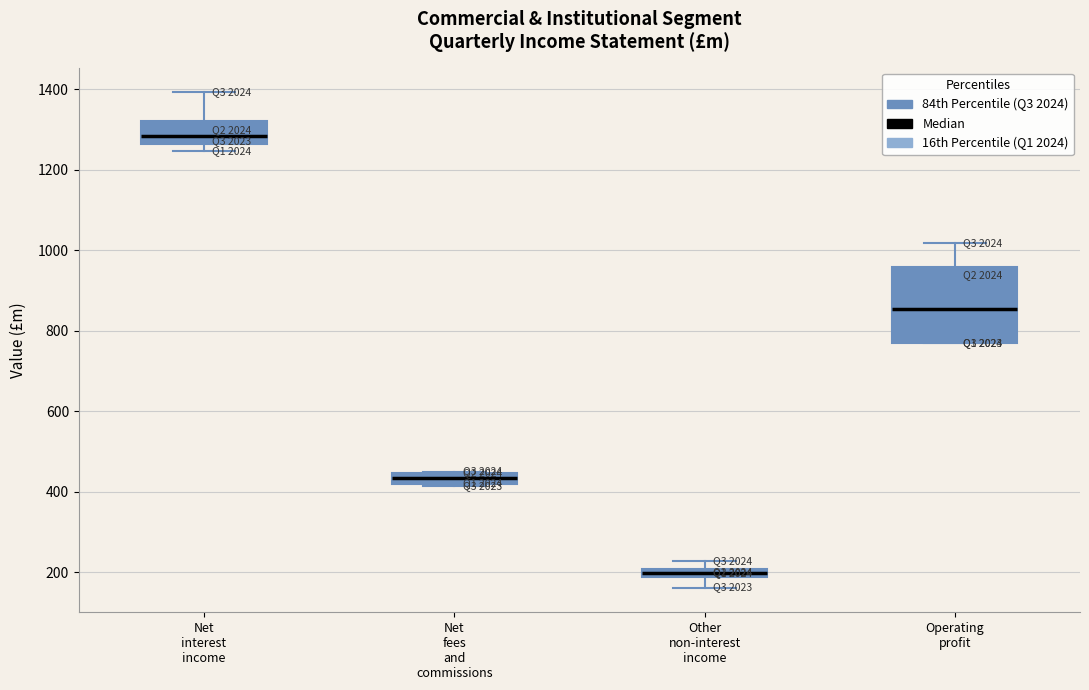

Which box's median line is the lowest?

Other non-interest income